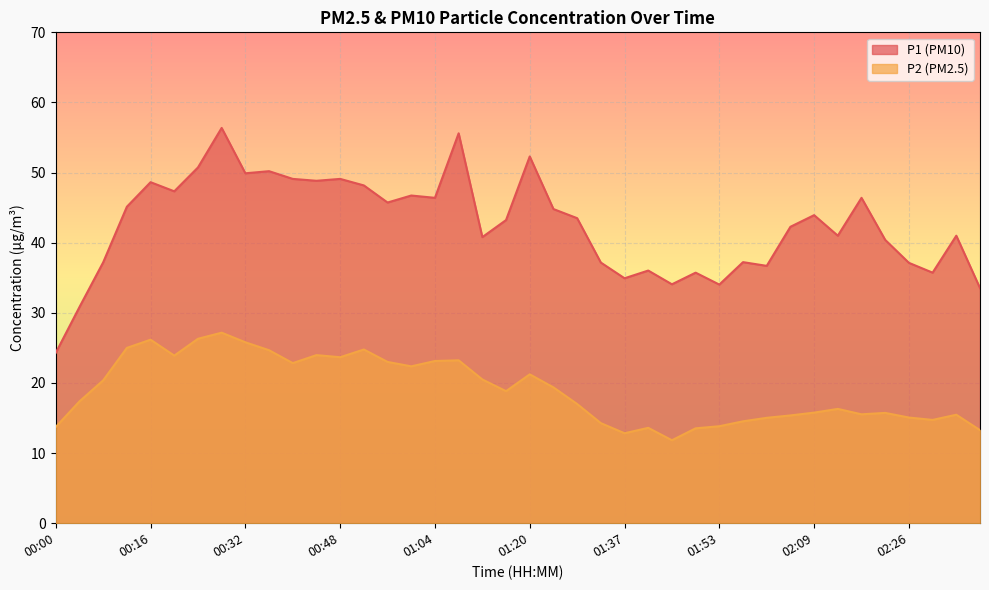

Is it true that P1 equals 40.8 at 01:12?

True